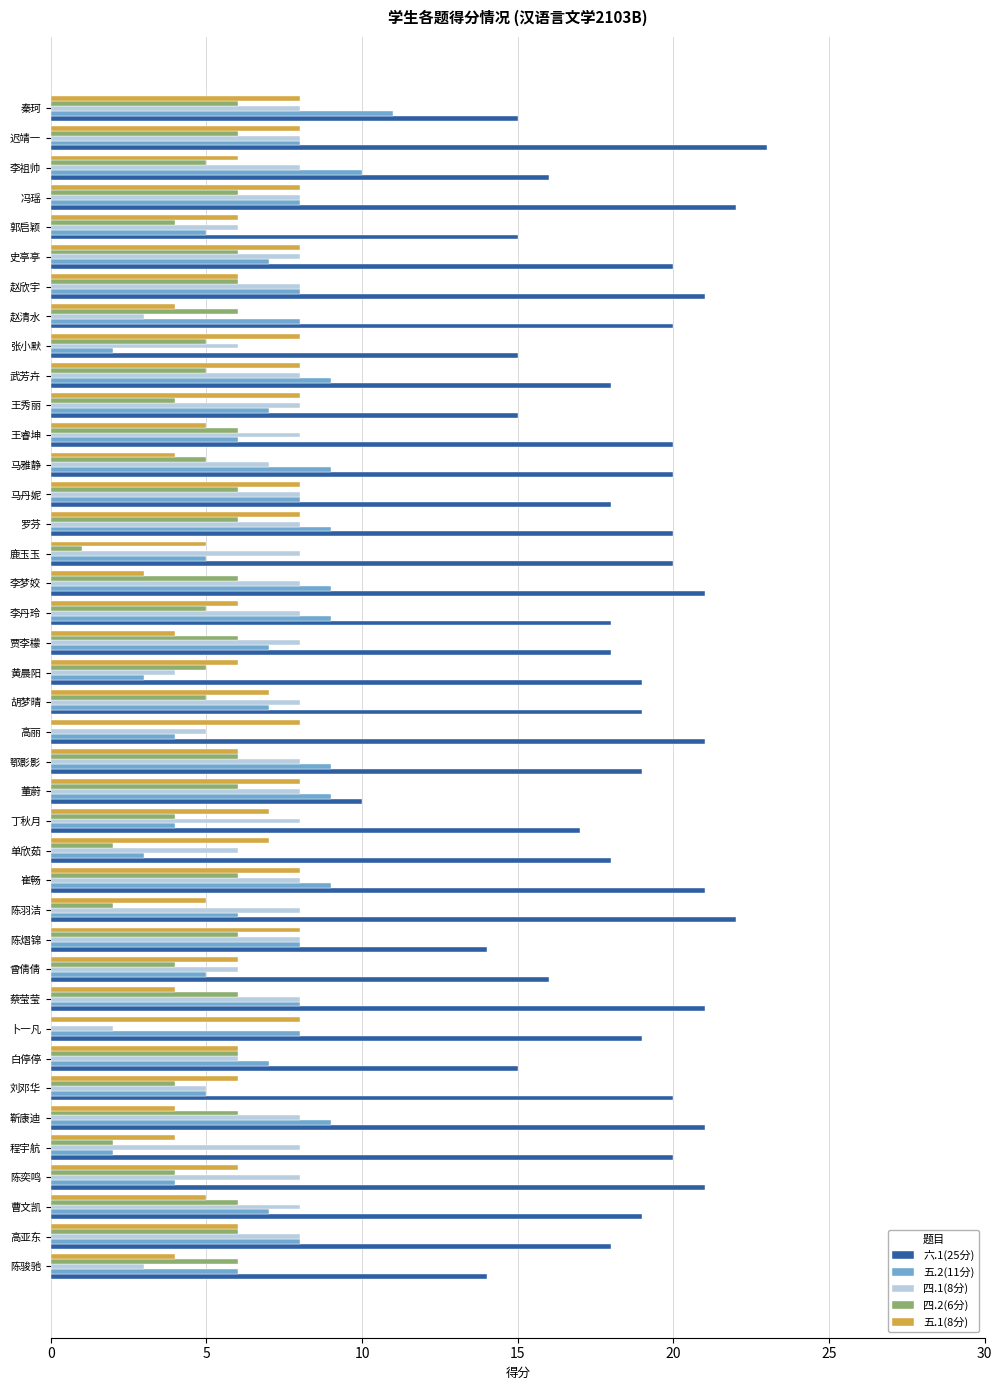

The value of 六.1(25分) at 鹿玉玉 is 20. True or false?

True